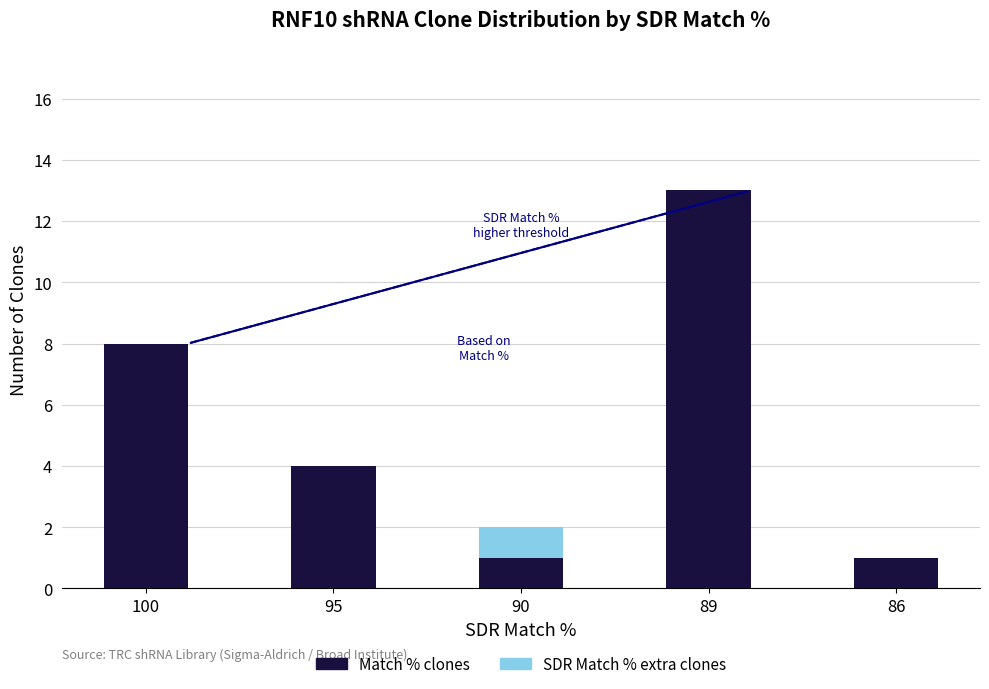

What is the sum of the Match % clones values at 100 and 86?

9